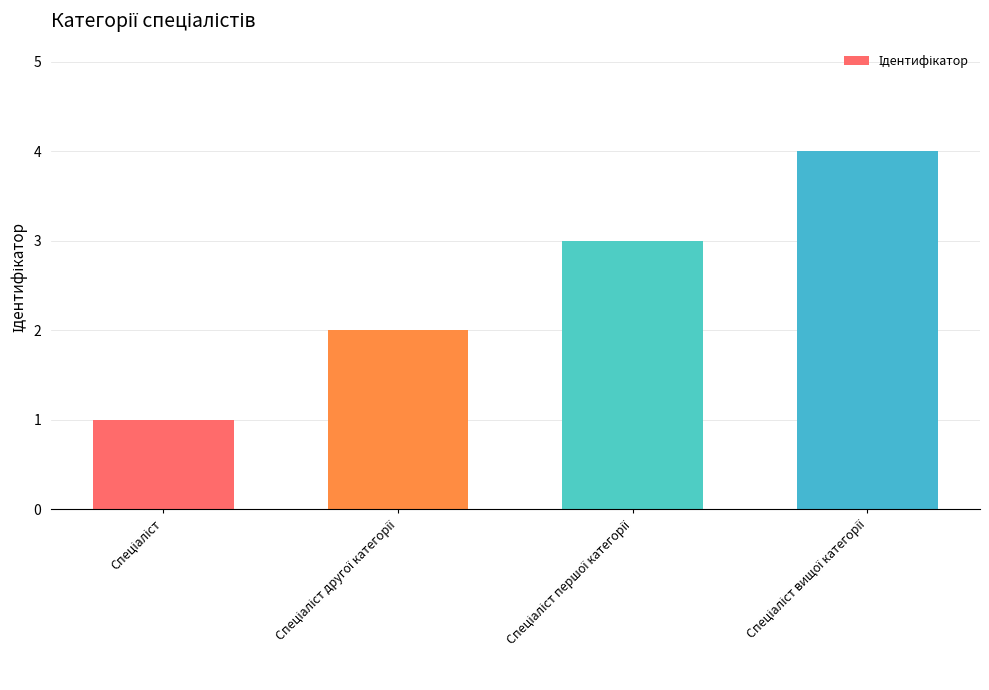

What is the sum of all values?

10